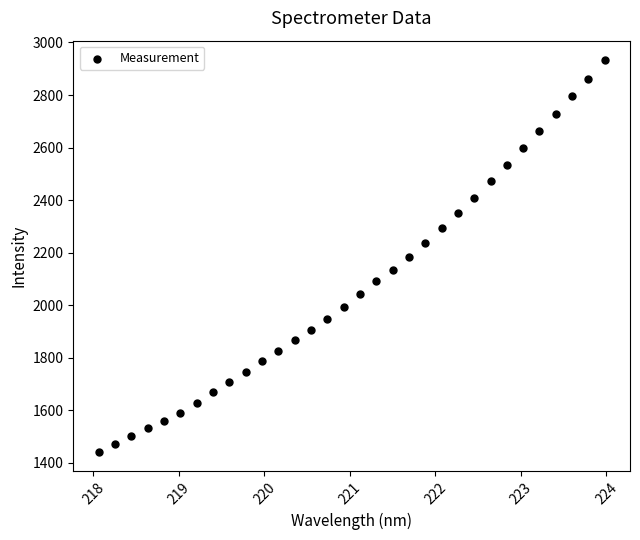

What is the range of Y values (max minus min)?

1489.8